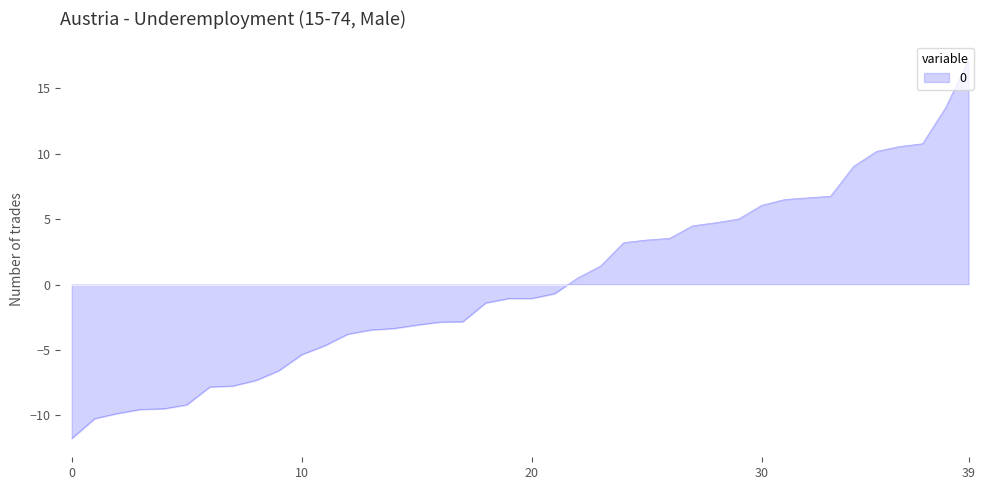

What is the maximum value shown in the chart?

17.1